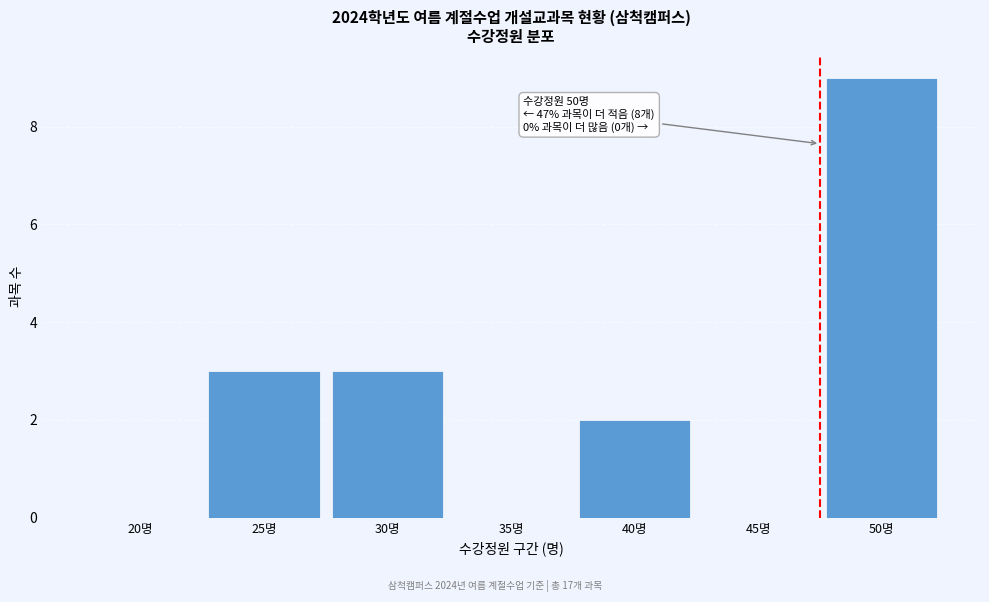

Reading right to left, extract all data points from this chart.

50명=9	45명=0	40명=2	35명=0	30명=3	25명=3	20명=0